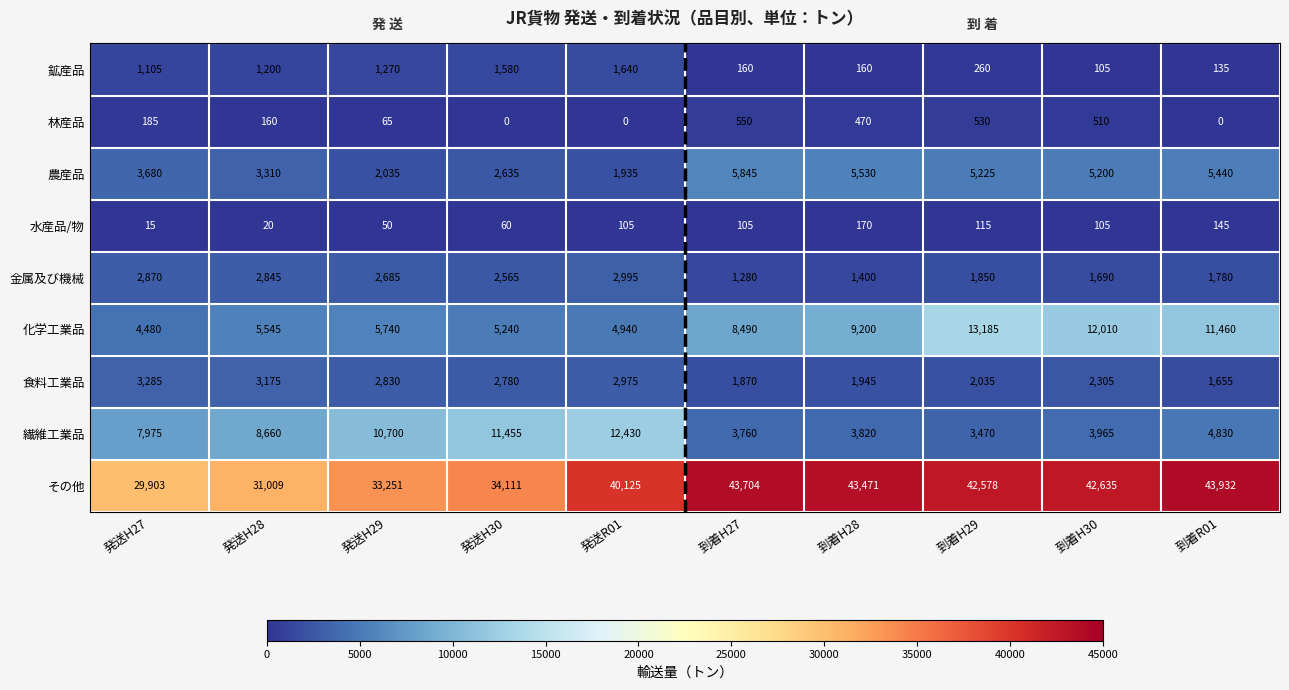

Which series has the widest spread of values?

その他